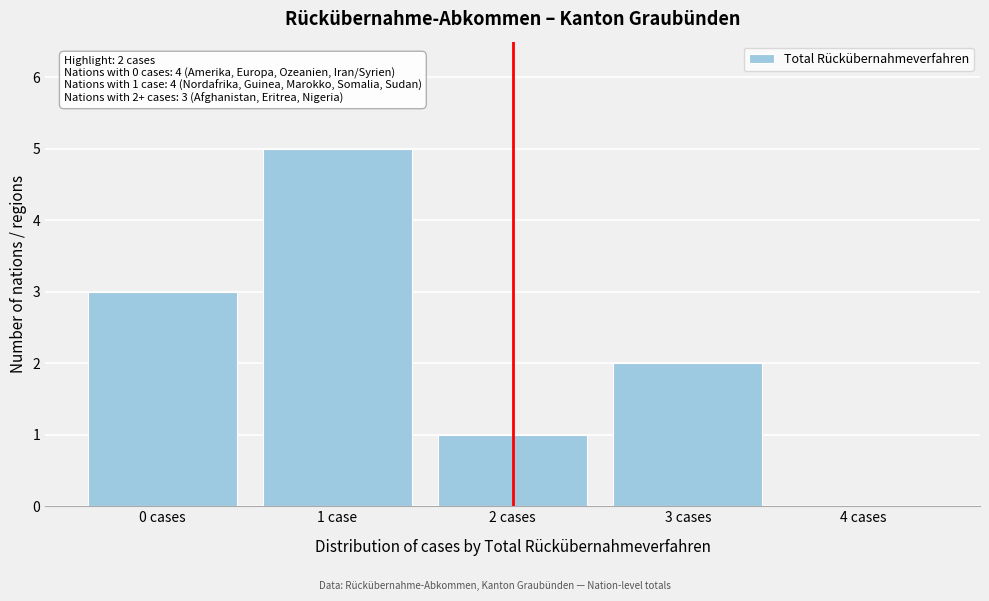

Reading right to left, list all the values displayed in this chart.

4 cases=0	3 cases=2	2 cases=1	1 case=5	0 cases=3